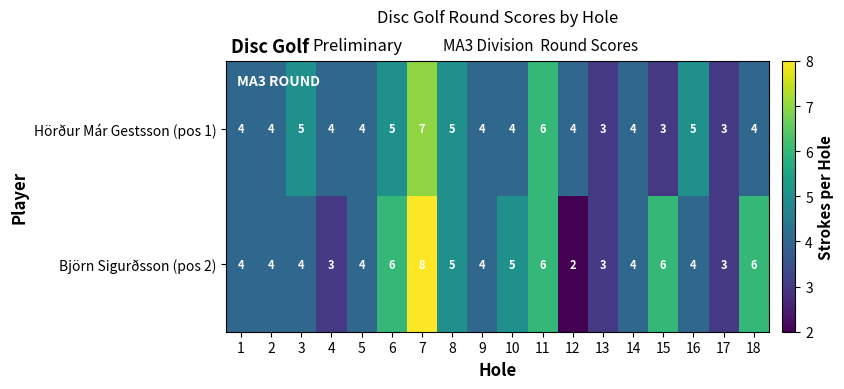

Count the Björn Sigurðsson (pos 2) values in the range 4 to 6.

13